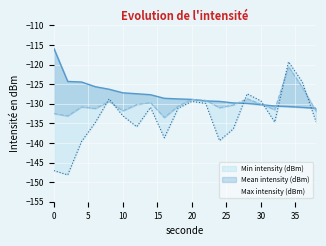

What is the spread (max minus min) of values at 36?

6.5